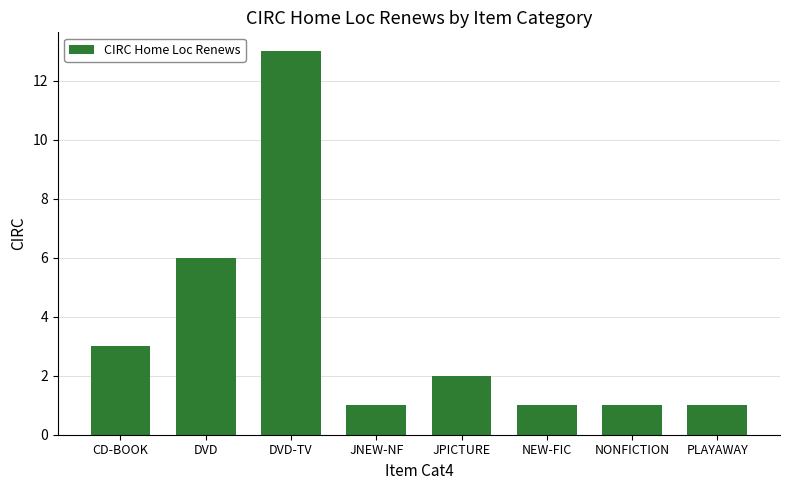

At which label is the value closest to 7?

DVD